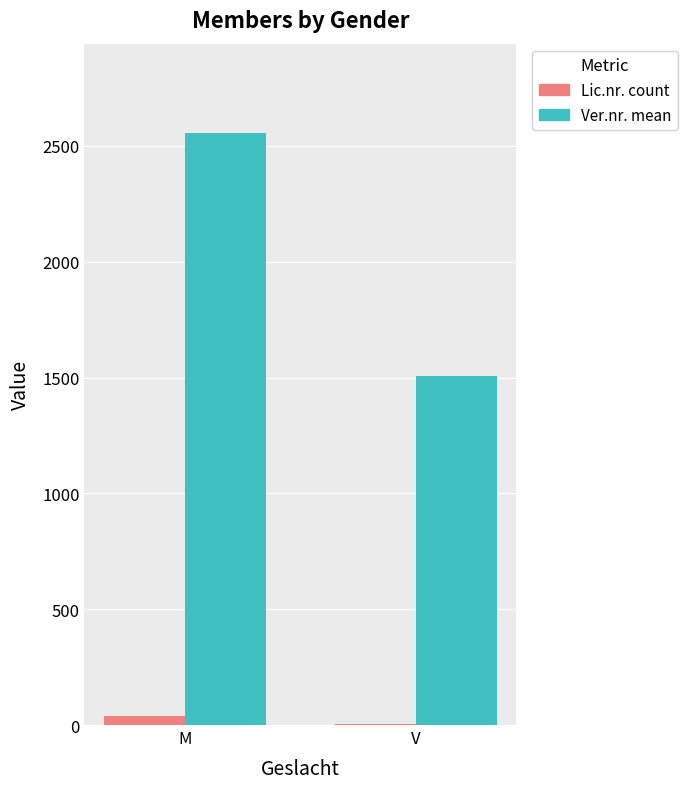

Which series changed the most between M and V?

Ver.nr. mean